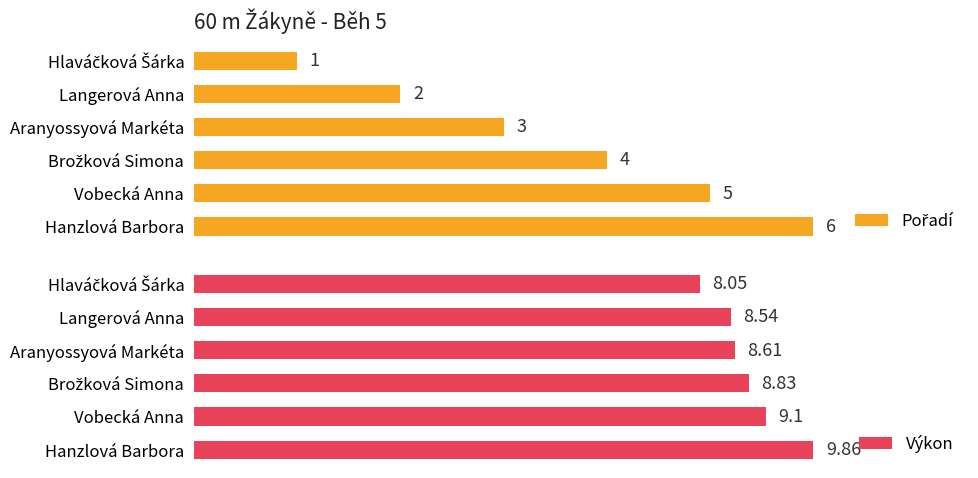

What is the maximum value for Výkon?

9.9